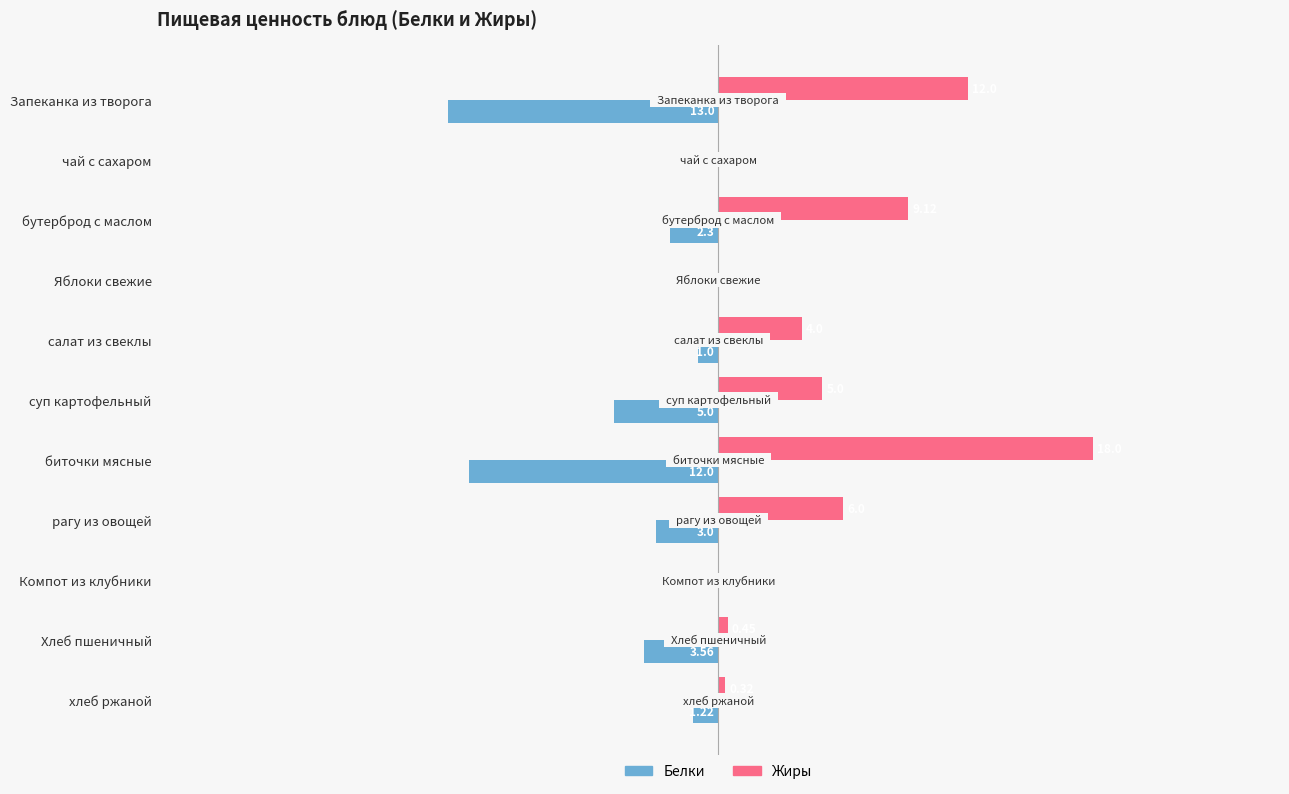

At which category is the sum across all series the highest?

бутерброд с маслом